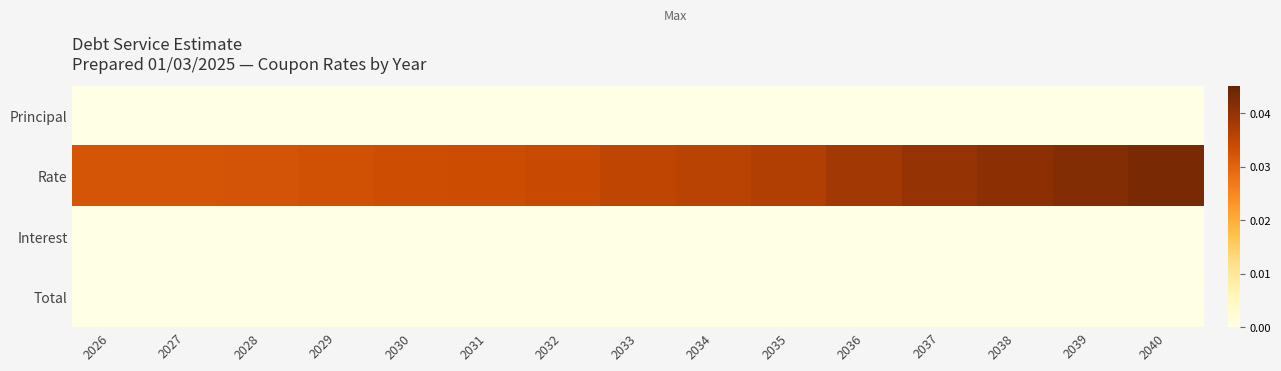

Which series has the widest spread of values?

Rate